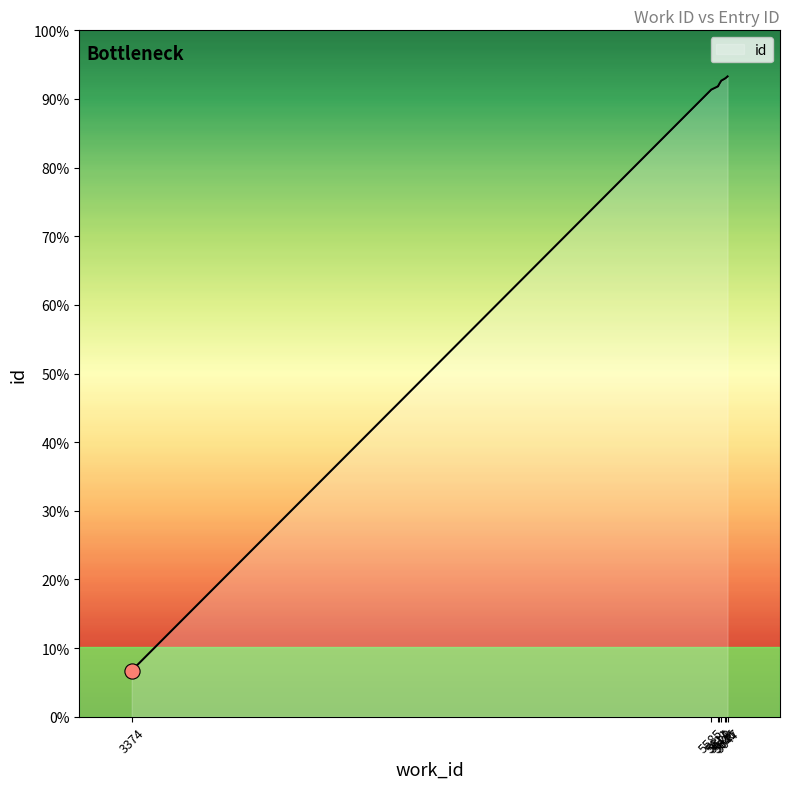

What is the change in value from 5611 to 5641?

+92